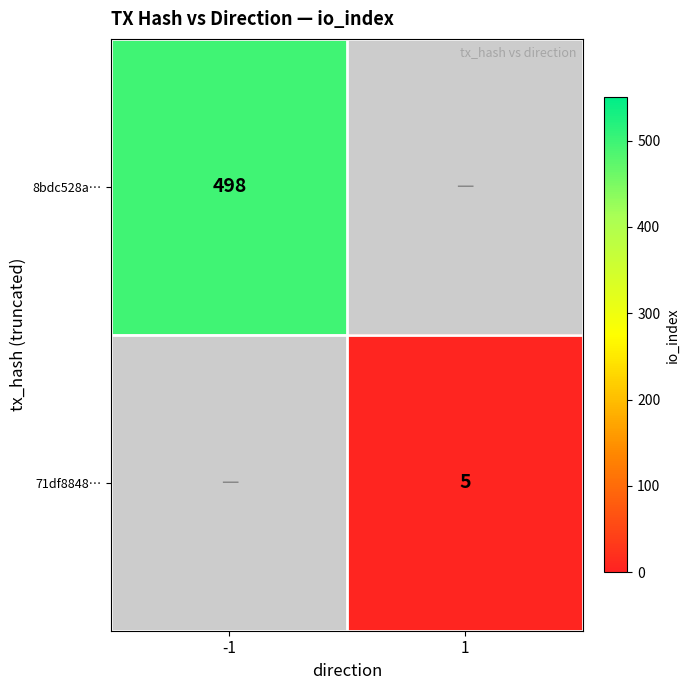

Is the value of 71df8848… at 1 greater than the value of 8bdc528a… at -1?

No